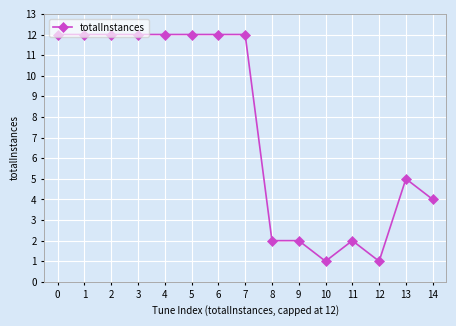

True or false: the data shows 2 at 14.

False